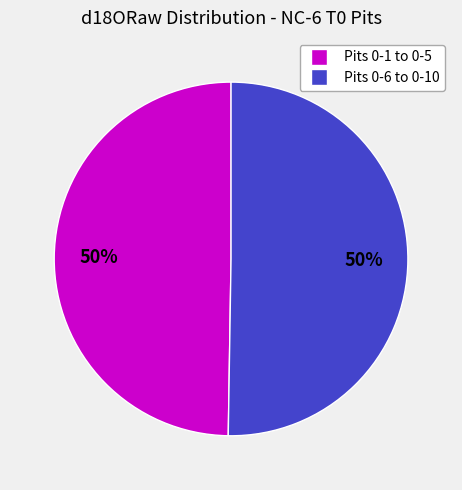

To the nearest percent, what is the average slice percentage?

50%